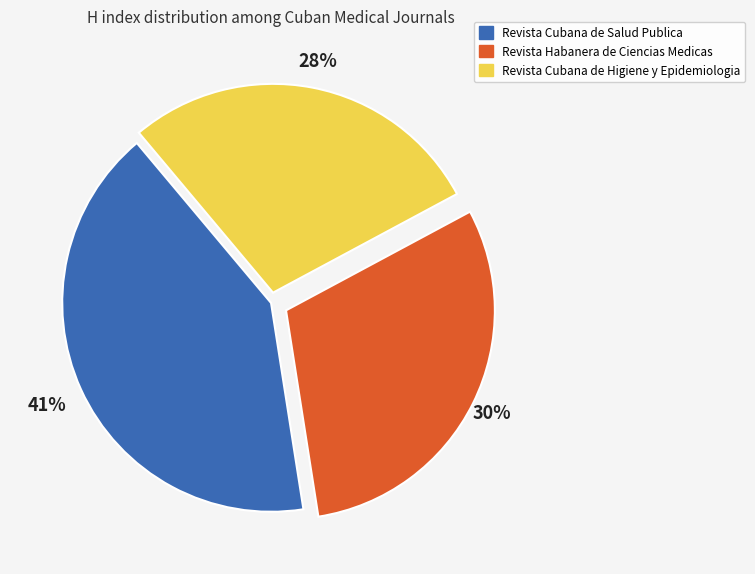

What percentage is the Revista Cubana de Higiene y Epidemiologia slice, to the nearest percent?

28%